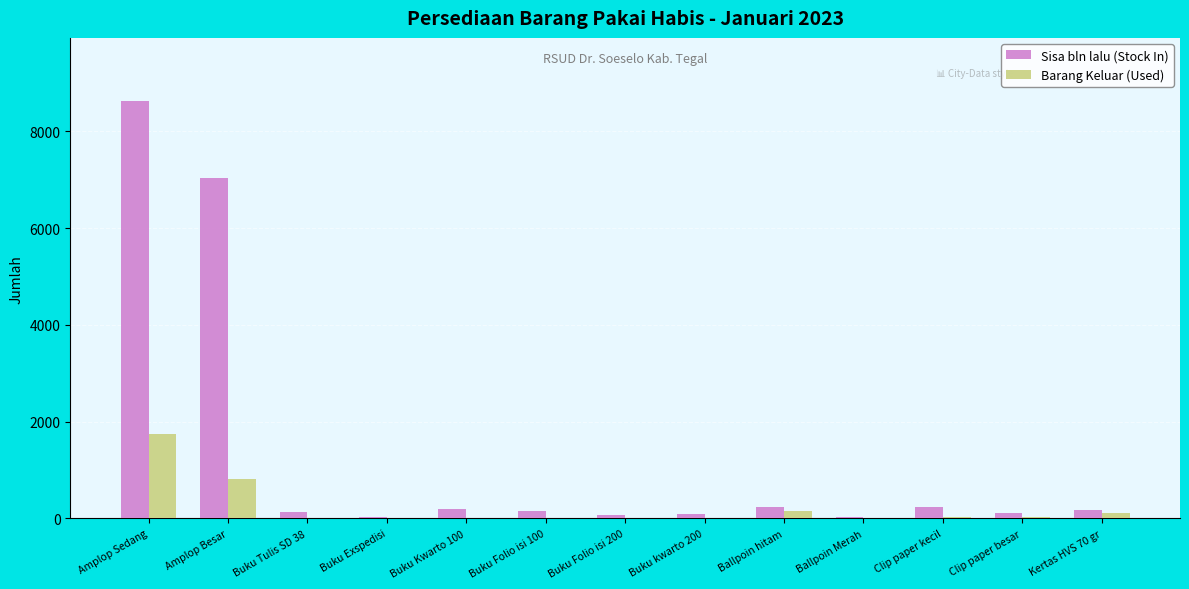

Does the chart contain stacked bars?

No